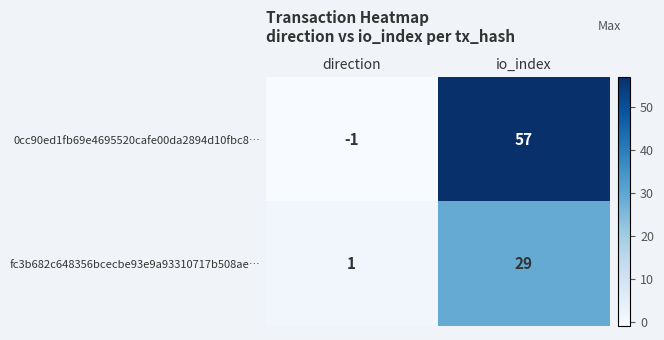

How many series are shown in this chart?

2